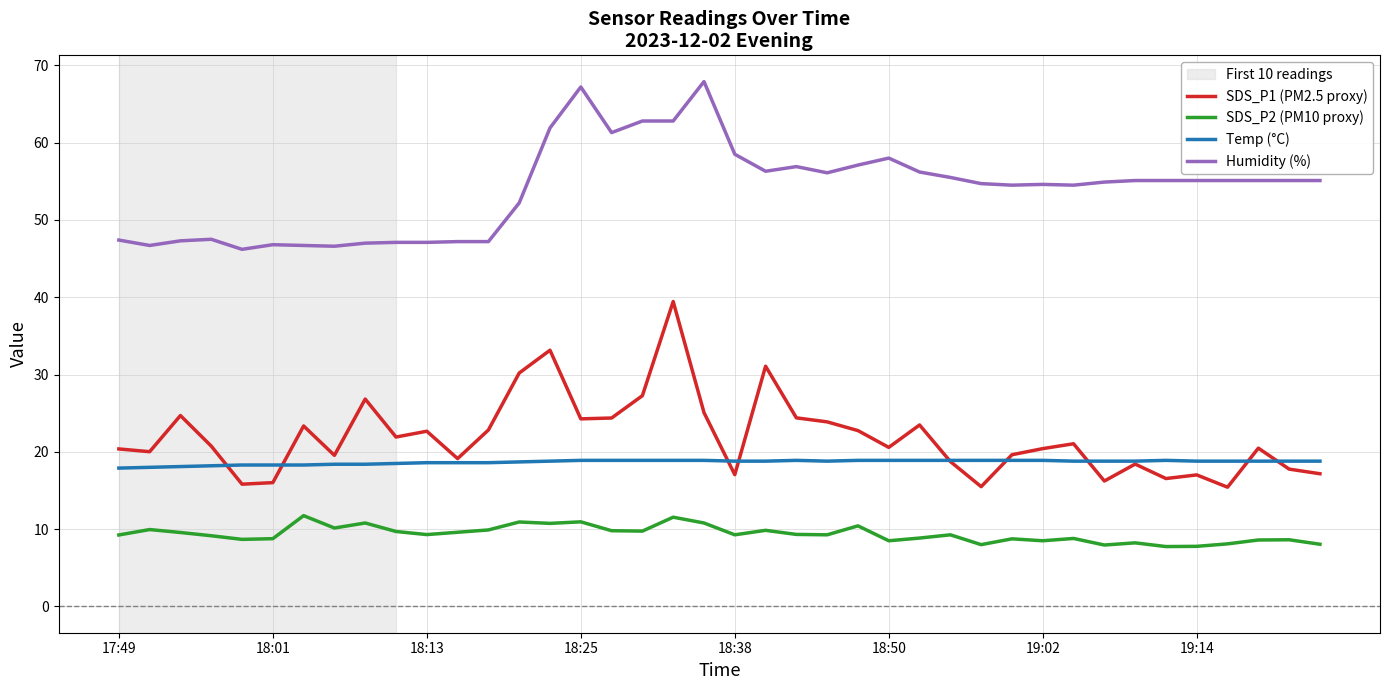

Rank the series by their maximum value, from lowest to highest.

SDS_P2 (PM10 proxy), Temp (°C), SDS_P1 (PM2.5 proxy), Humidity (%)